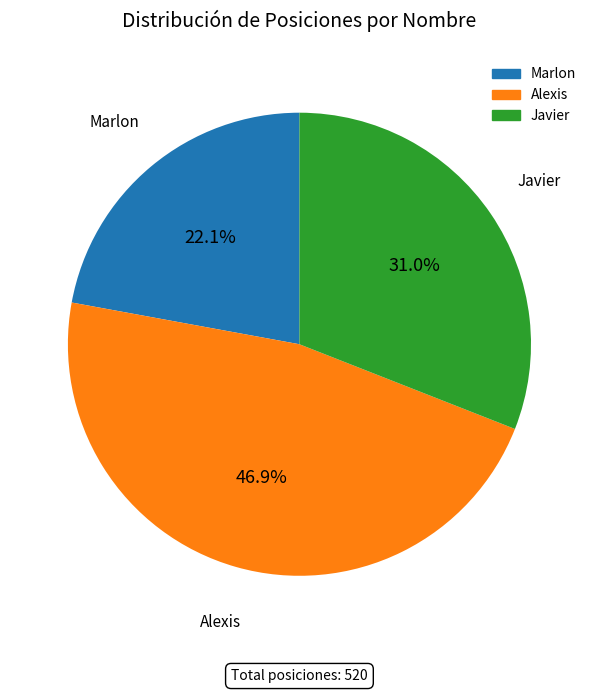

How much of the chart is everything except Alexis?

53.1%